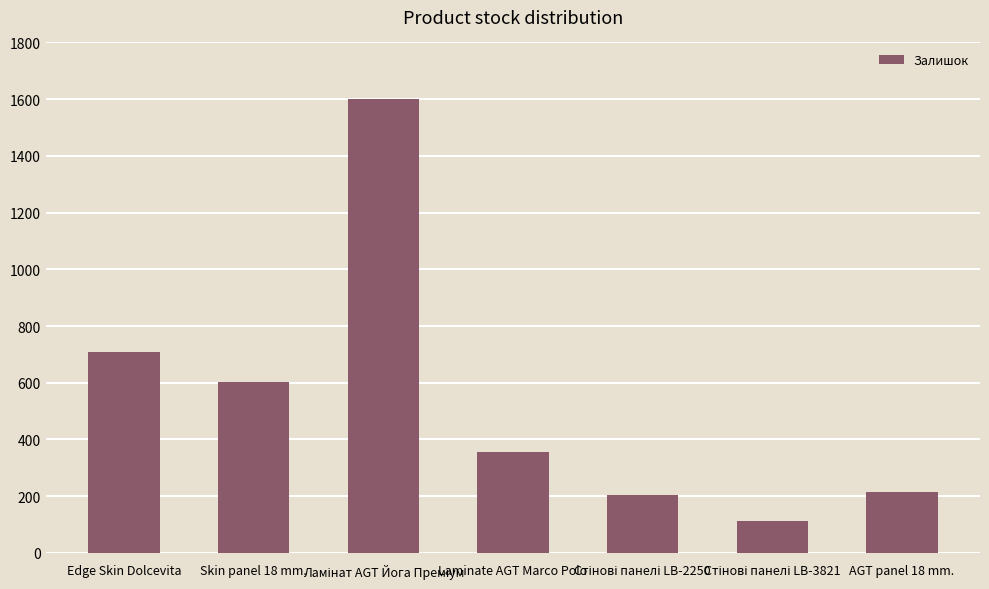

What position from the left is Edge Skin Dolcevita?

1